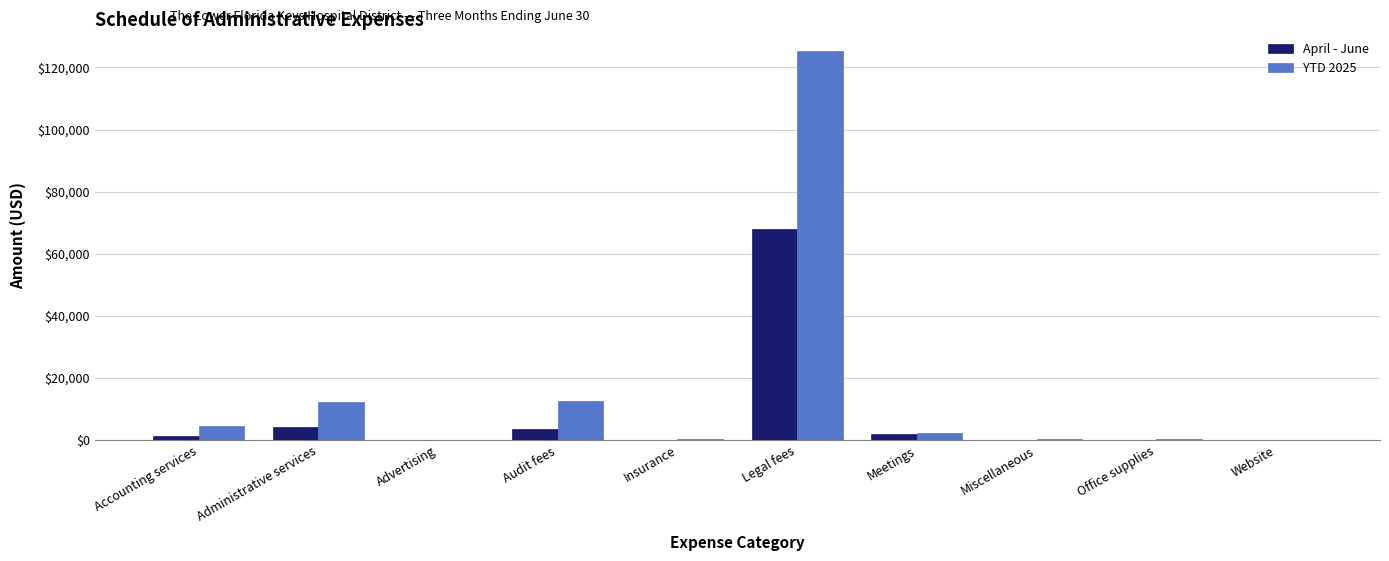

What are all the series names shown in the legend?

April - June, YTD 2025